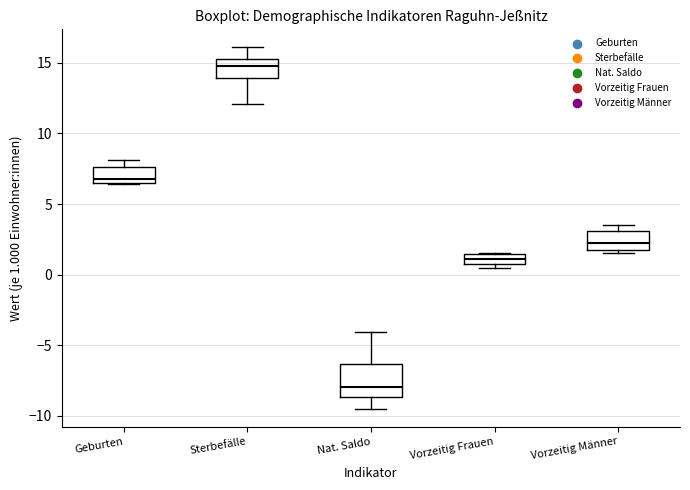

Which box's median line is the highest?

Sterbefälle